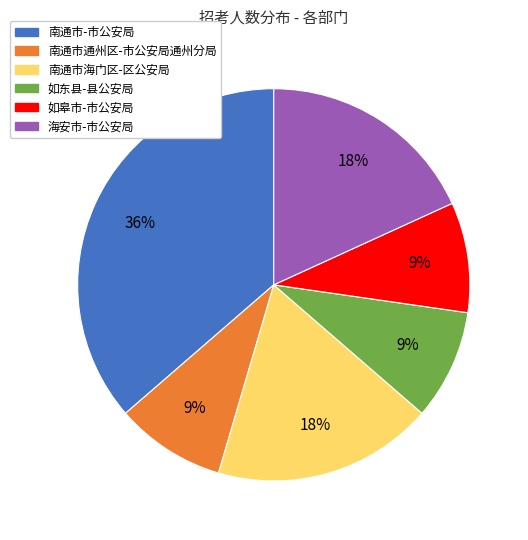

Do 海安市-市公安局 and 如皋市-市公安局 together represent more than half of the pie?

No